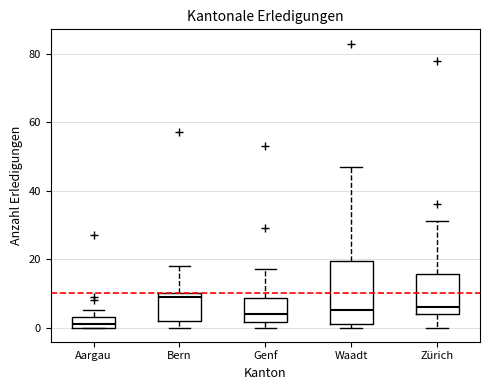

Reading left to right, read every box against the y-axis: the position of its median line, the range the box covers, and the ends of its whiskers. The values are not printed on the chart, so give them approximately, as read against the axis.

Aargau: median 2, box 0 to 4, whiskers 0 to 6
Bern: median 10 (just below the box's upper edge), box 2 to 10, whiskers 0 to 18
Genf: median 4, box 2 to 8, whiskers 0 to 18
Waadt: median 6, box 2 to 20, whiskers 0 to 48
Zürich: median 6, box 4 to 16, whiskers 0 to 32